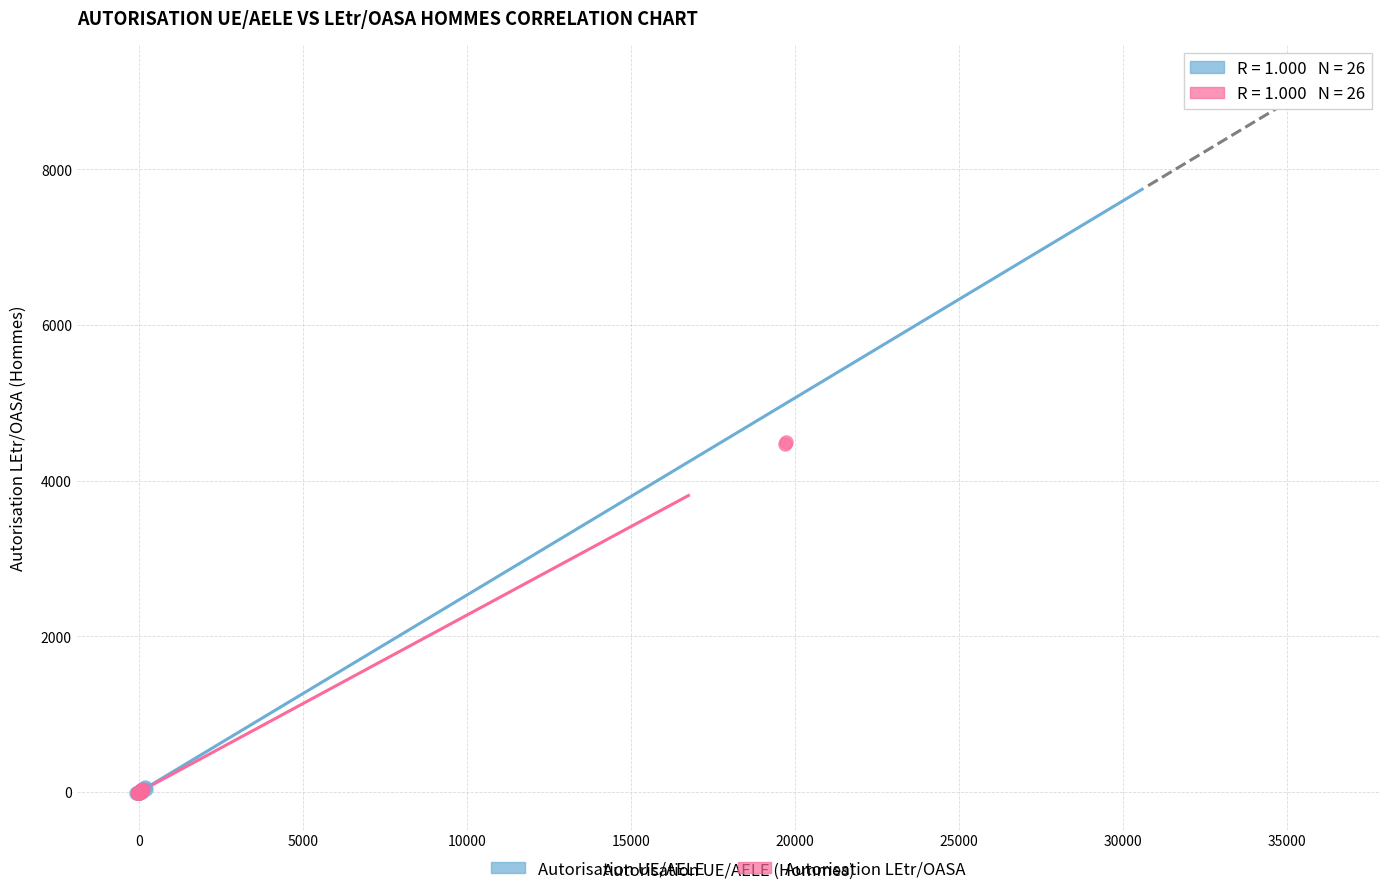

Which series has the widest spread of Y values?

Autorisation UE/AELE